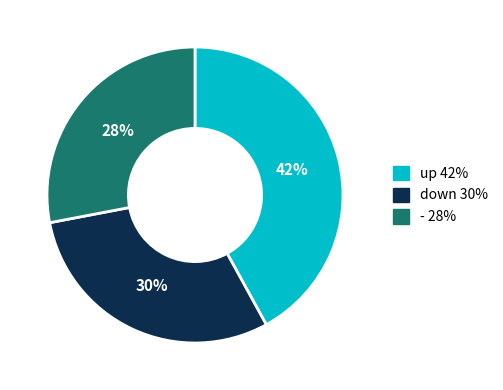

Is there a majority slice in this chart?

No